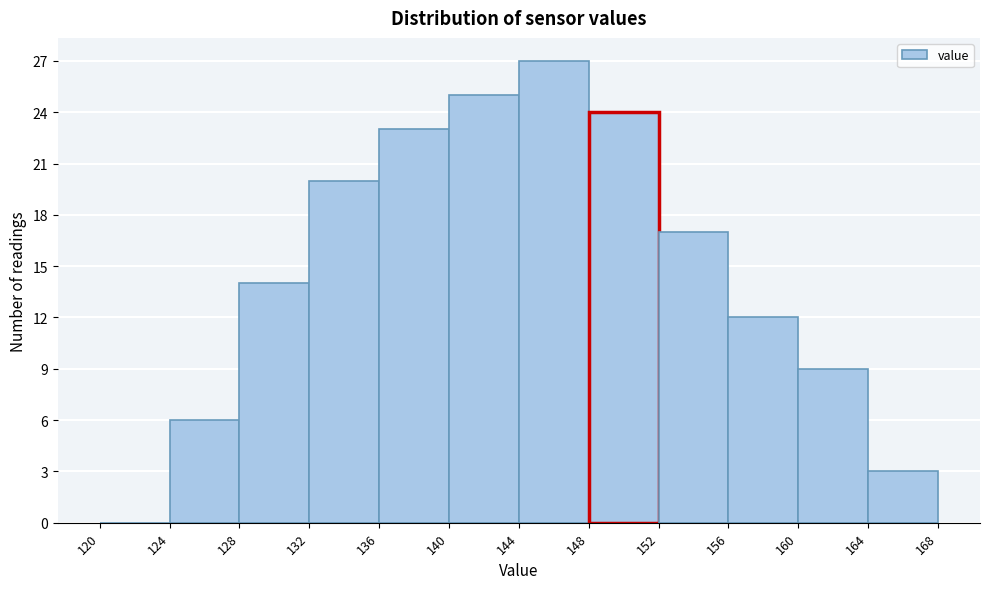

Which range on the x-axis has the tallest bar?

144 to 148